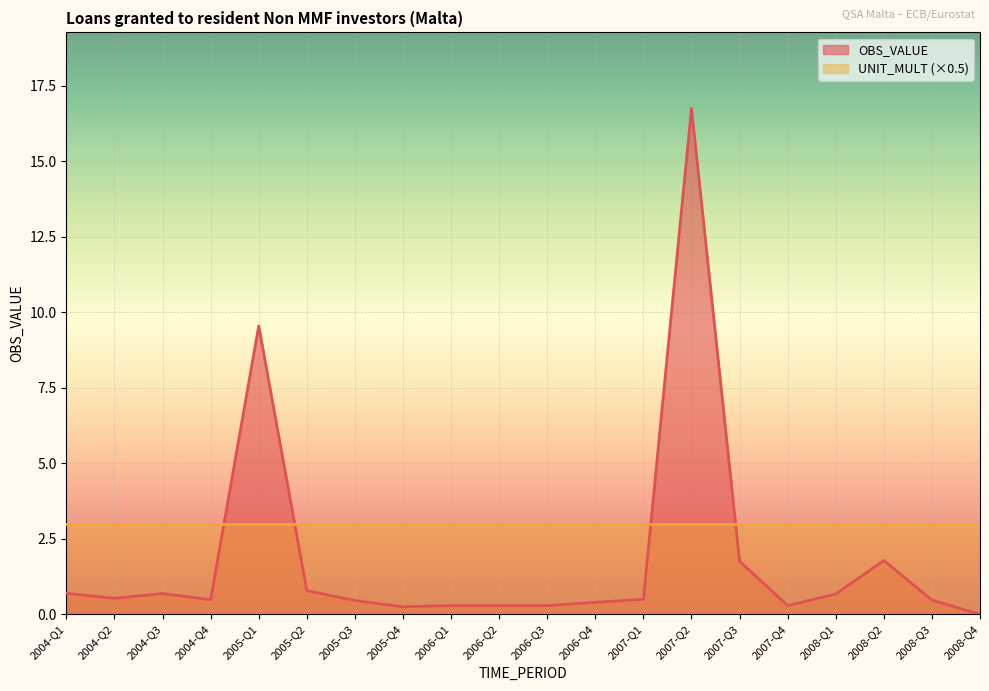

True or false: the data has more than 2 interior local peaks.

True